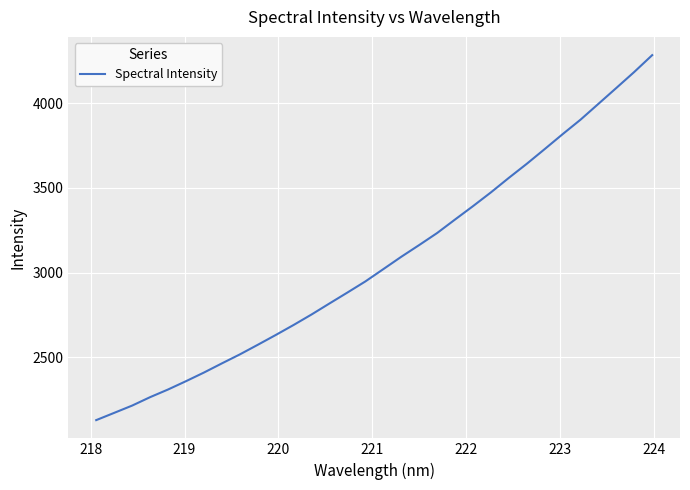

What is the smallest value displayed?

2129.8